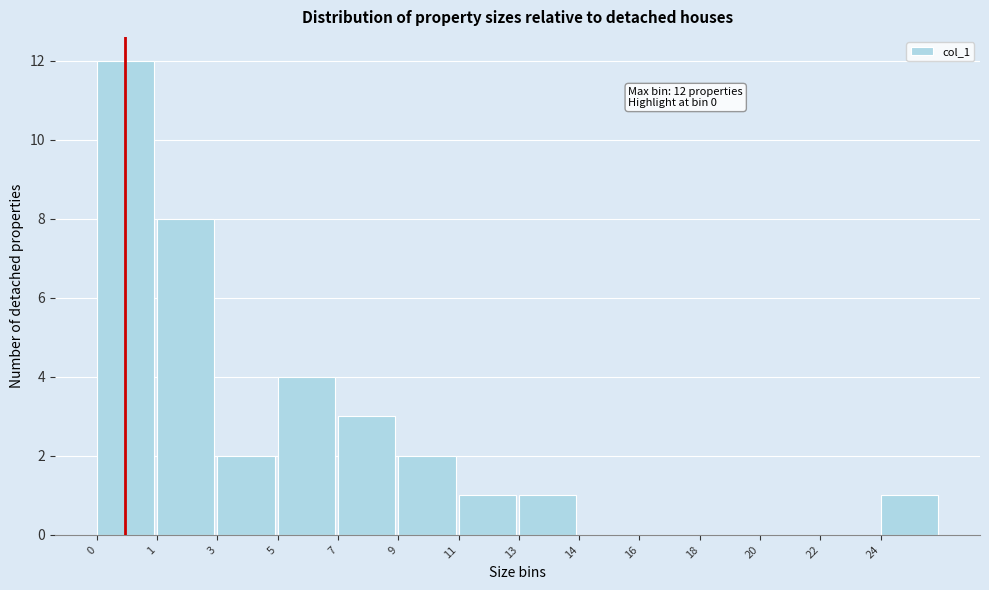

Reading left to right, extract all data points from this chart.

0=12	1=8	3=2	5=4	7=3	9=2	11=1	13=1	14=0	16=0	18=0	20=0	22=0	24=1